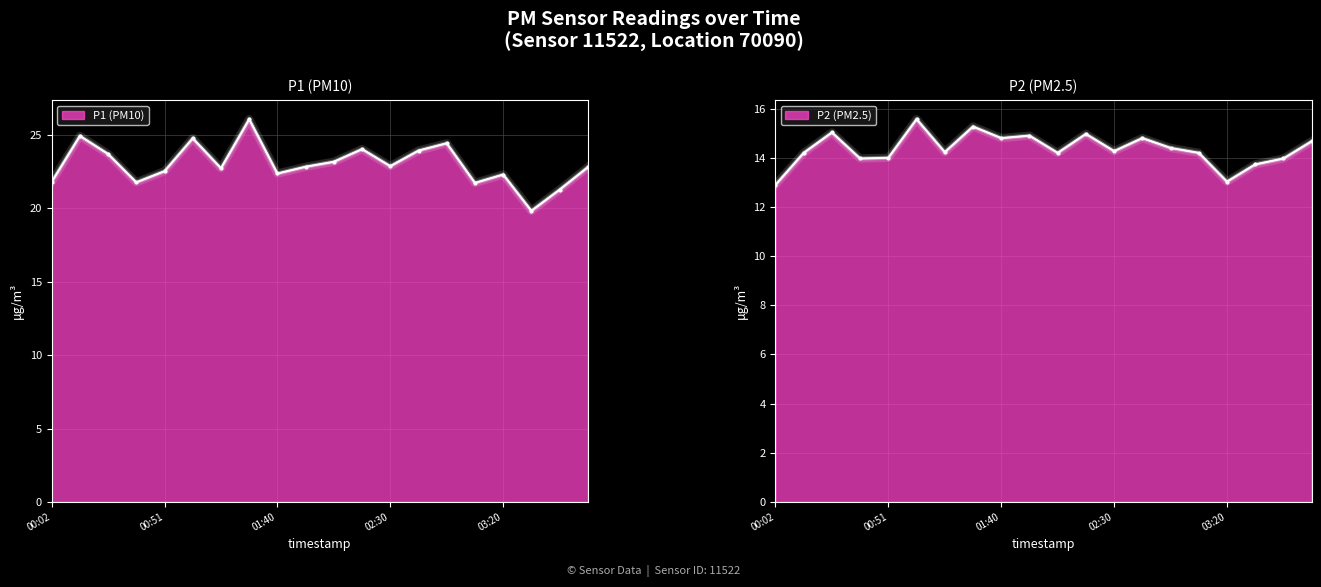

What is the label of the 4th point from the left?

00:39